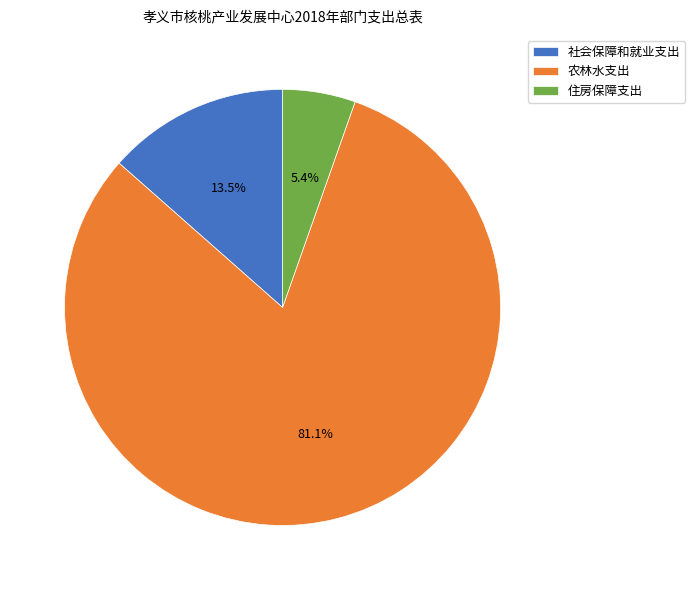

What portion of the pie excludes 住房保障支出?

94.6%